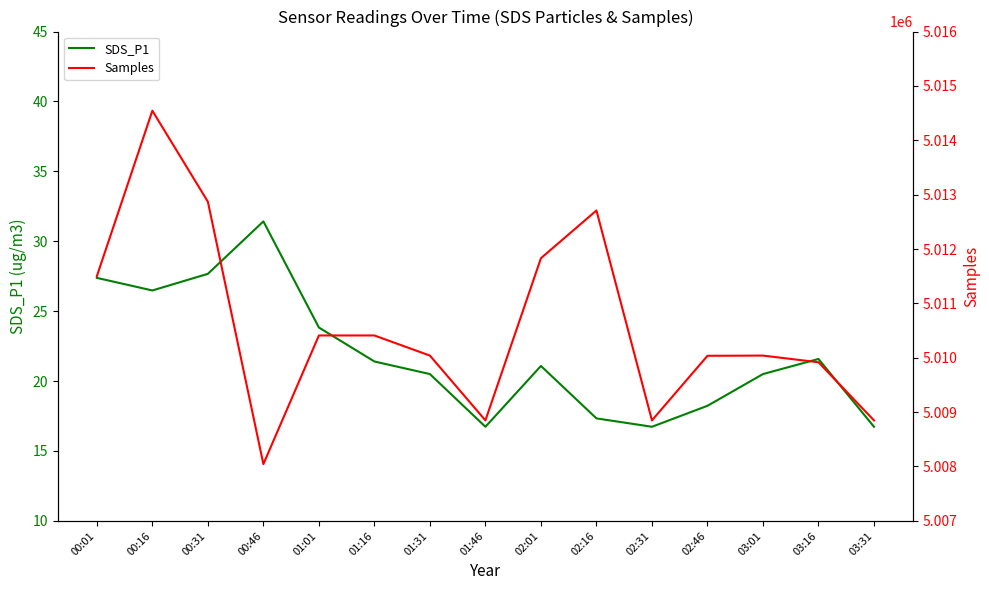

True or false: Samples and SDS_P1 intersect in this chart.

False